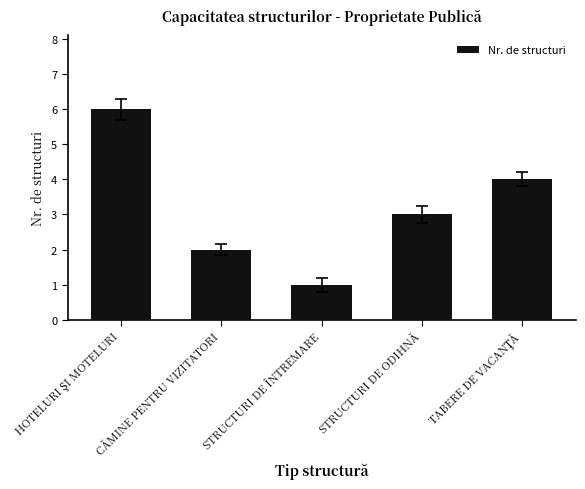

Where is the data nearest to the value 3?

STRUCTURI DE ODIHNĂ